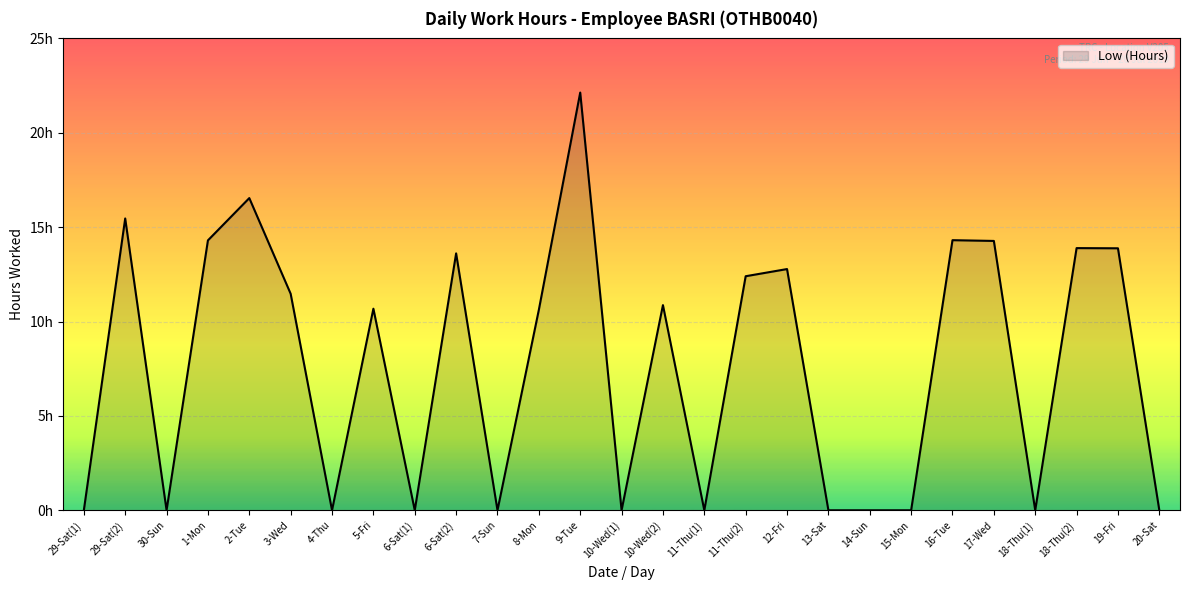

Does the chart have visible grid lines?

Yes